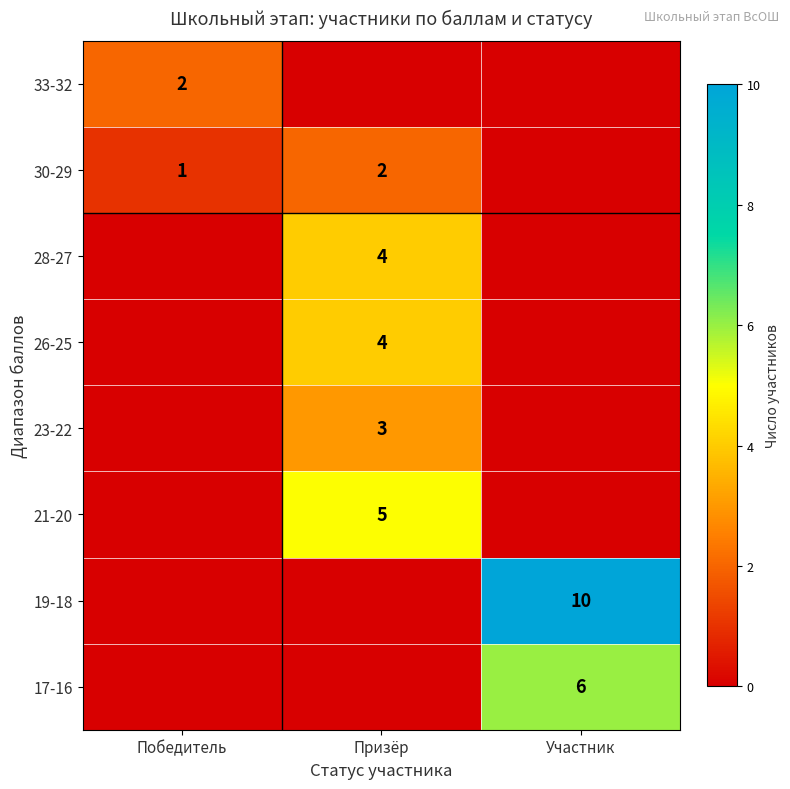

Is it true that 26-25 equals 2 at Призёр?

False